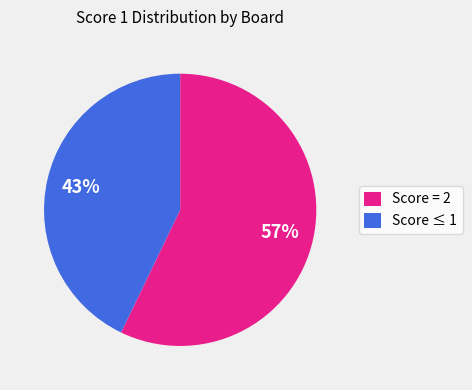

To the nearest percent, what is the difference between the largest and smallest slice percentages?

14%